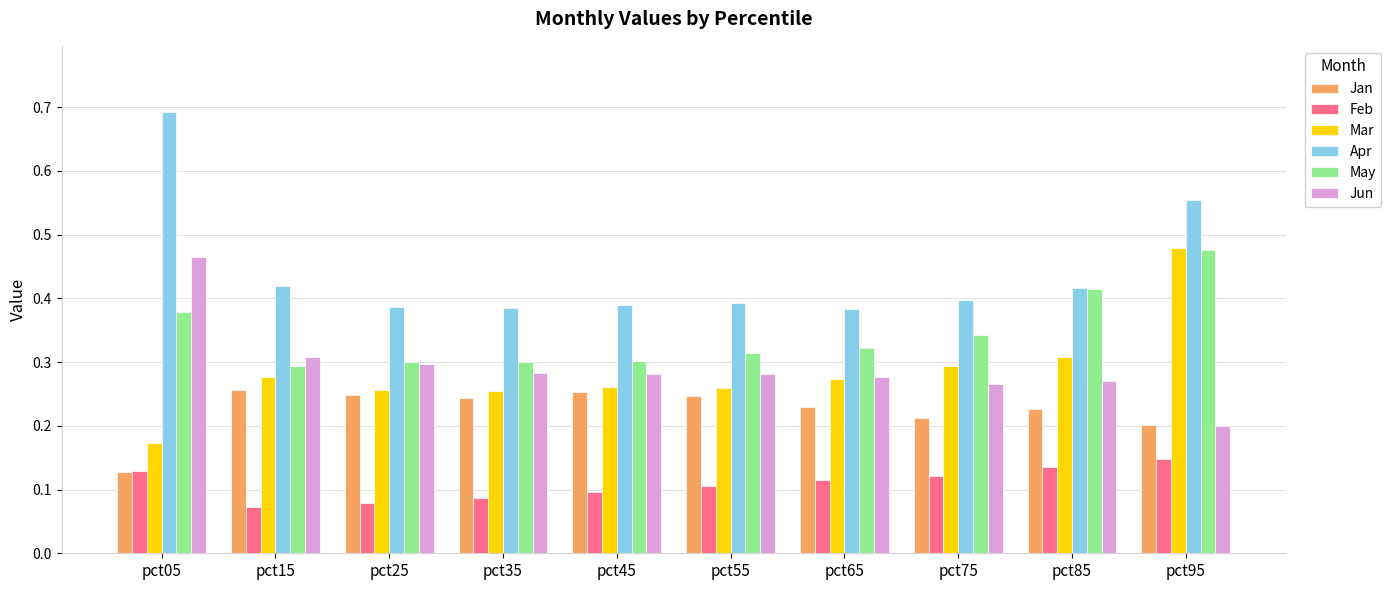

What is the maximum value shown in the chart?

0.7